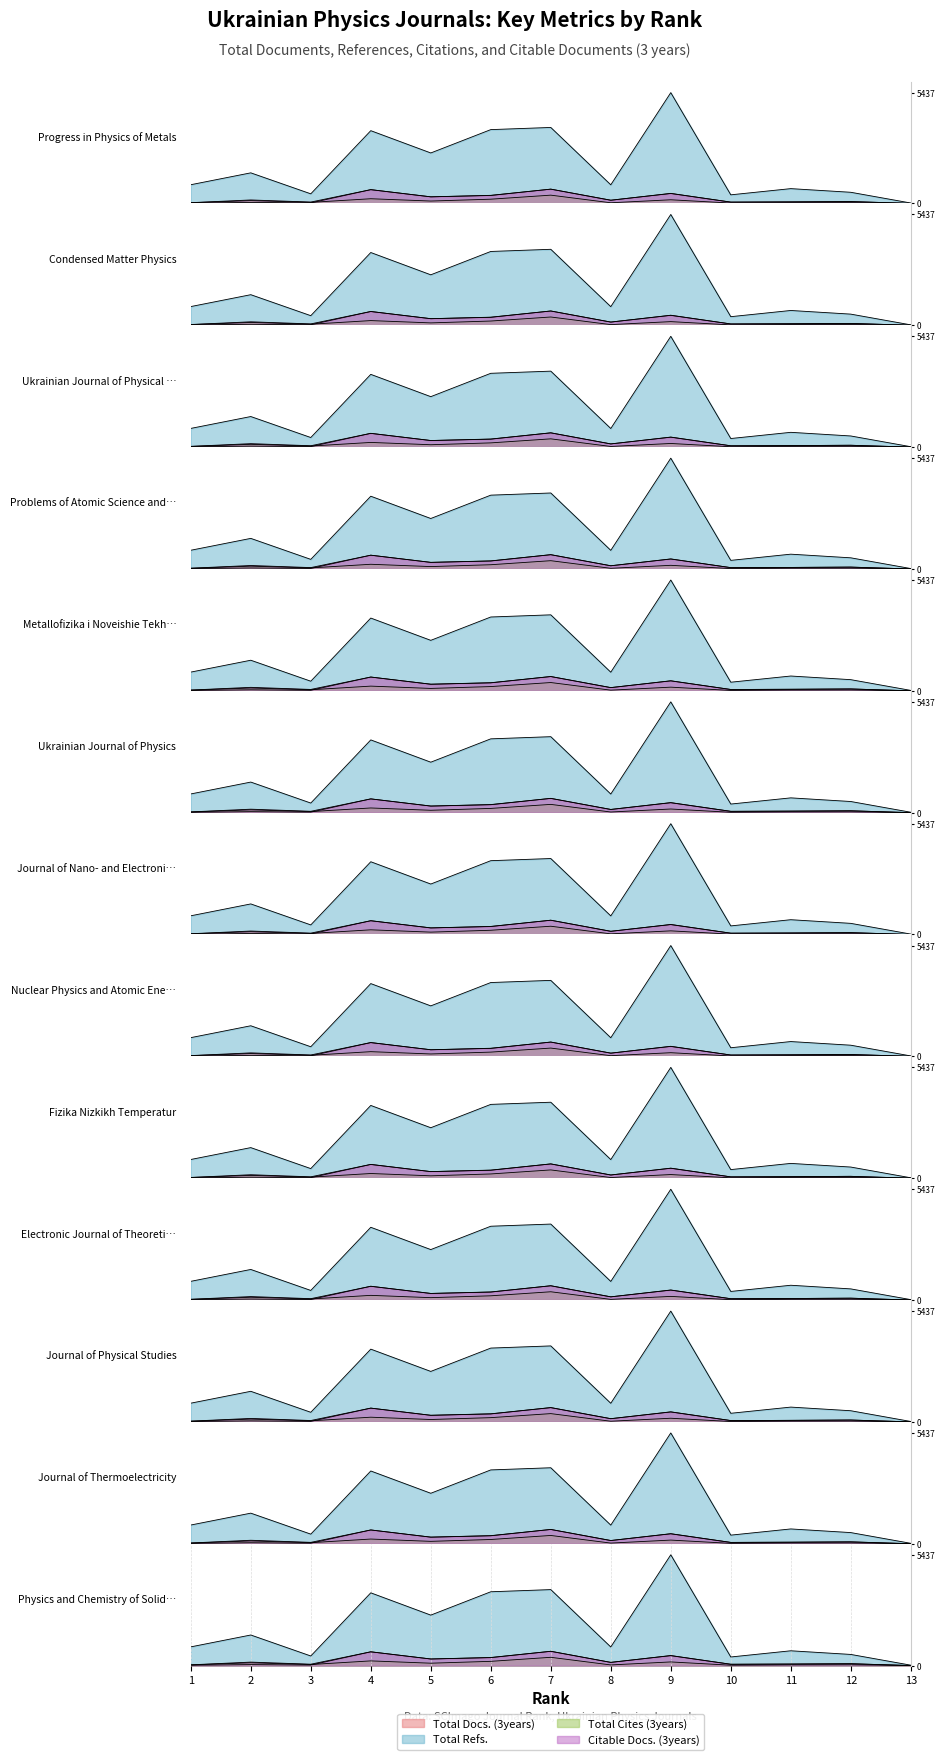

Rank the series at 10 from highest to lowest value.

Total Refs., Total Docs. (3years), Citable Docs. (3years), Total Cites (3years)